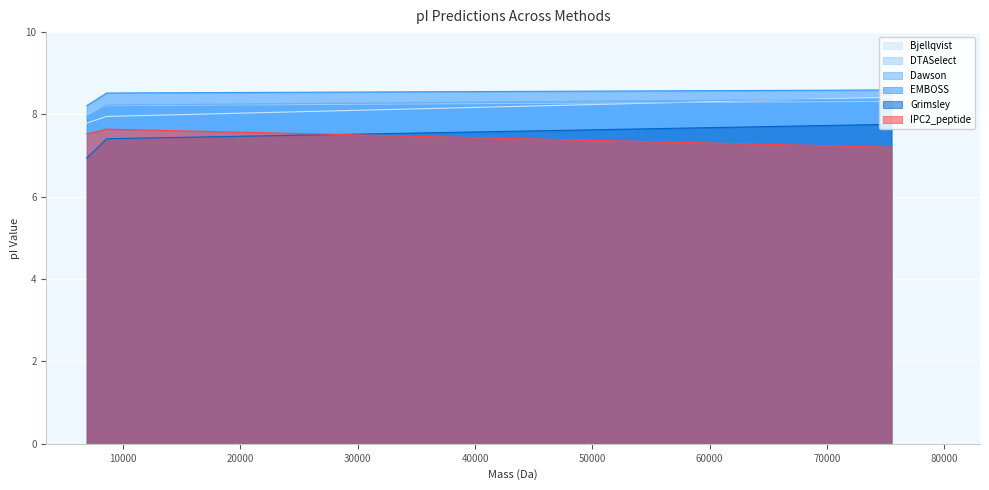

At tr|X2KMM4, list the series in order from largest to smallest.

EMBOSS, DTASelect, Dawson, Bjellqvist, IPC2_peptide, Grimsley